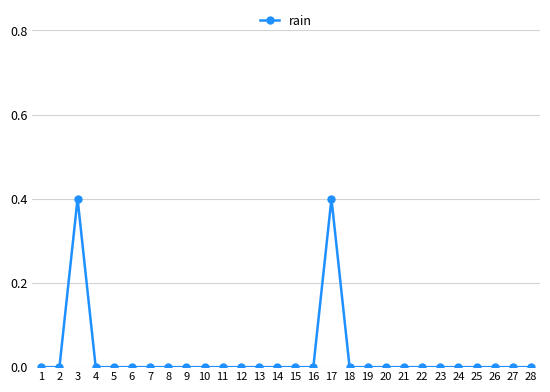

Reading right to left, extract all data points from this chart.

28=0.0	27=0.0	26=0.0	25=0.0	24=0.0	23=0.0	22=0.0	21=0.0	20=0.0	19=0.0	18=0.0	17=0.4	16=0.0	15=0.0	14=0.0	13=0.0	12=0.0	11=0.0	10=0.0	9=0.0	8=0.0	7=0.0	6=0.0	5=0.0	4=0.0	3=0.4	2=0.0	1=0.0